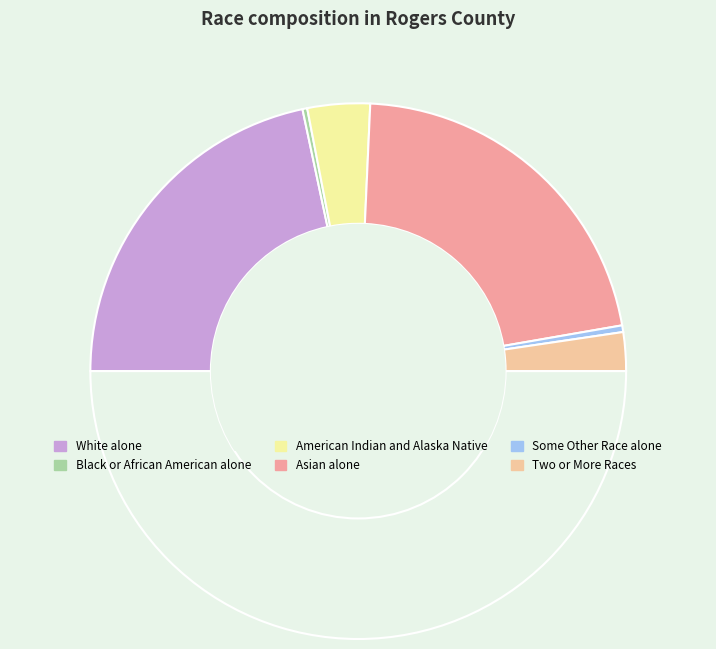

How many segments does this pie chart have?

7